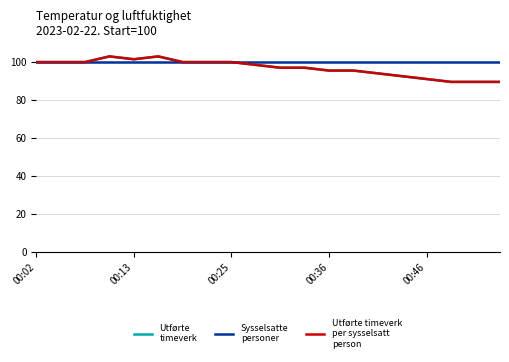

What is the smallest value displayed?

89.6